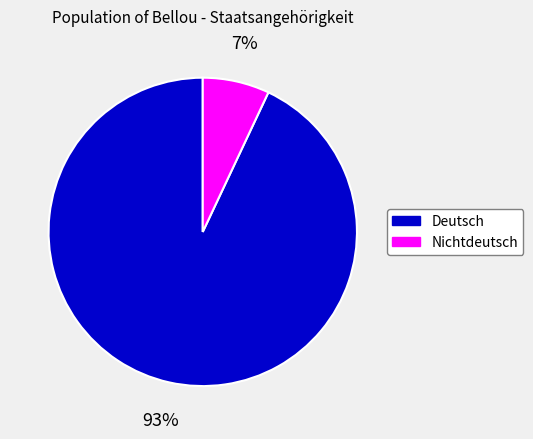

Count the number of slices in the pie.

2